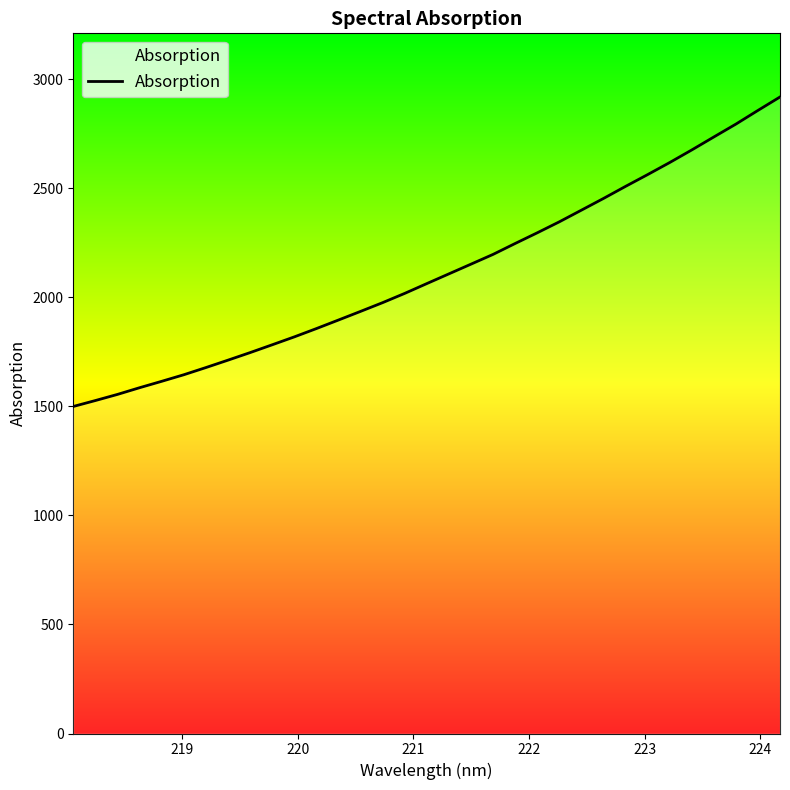

True or false: the data has more than 2 interior local peaks.

False